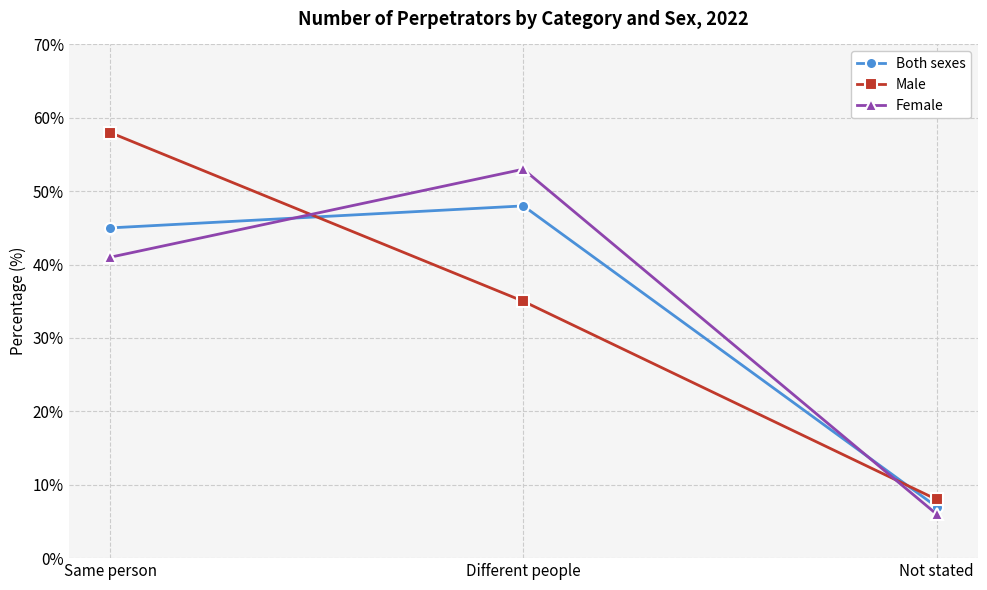

Which series changed the most between Different people and Not stated?

Female